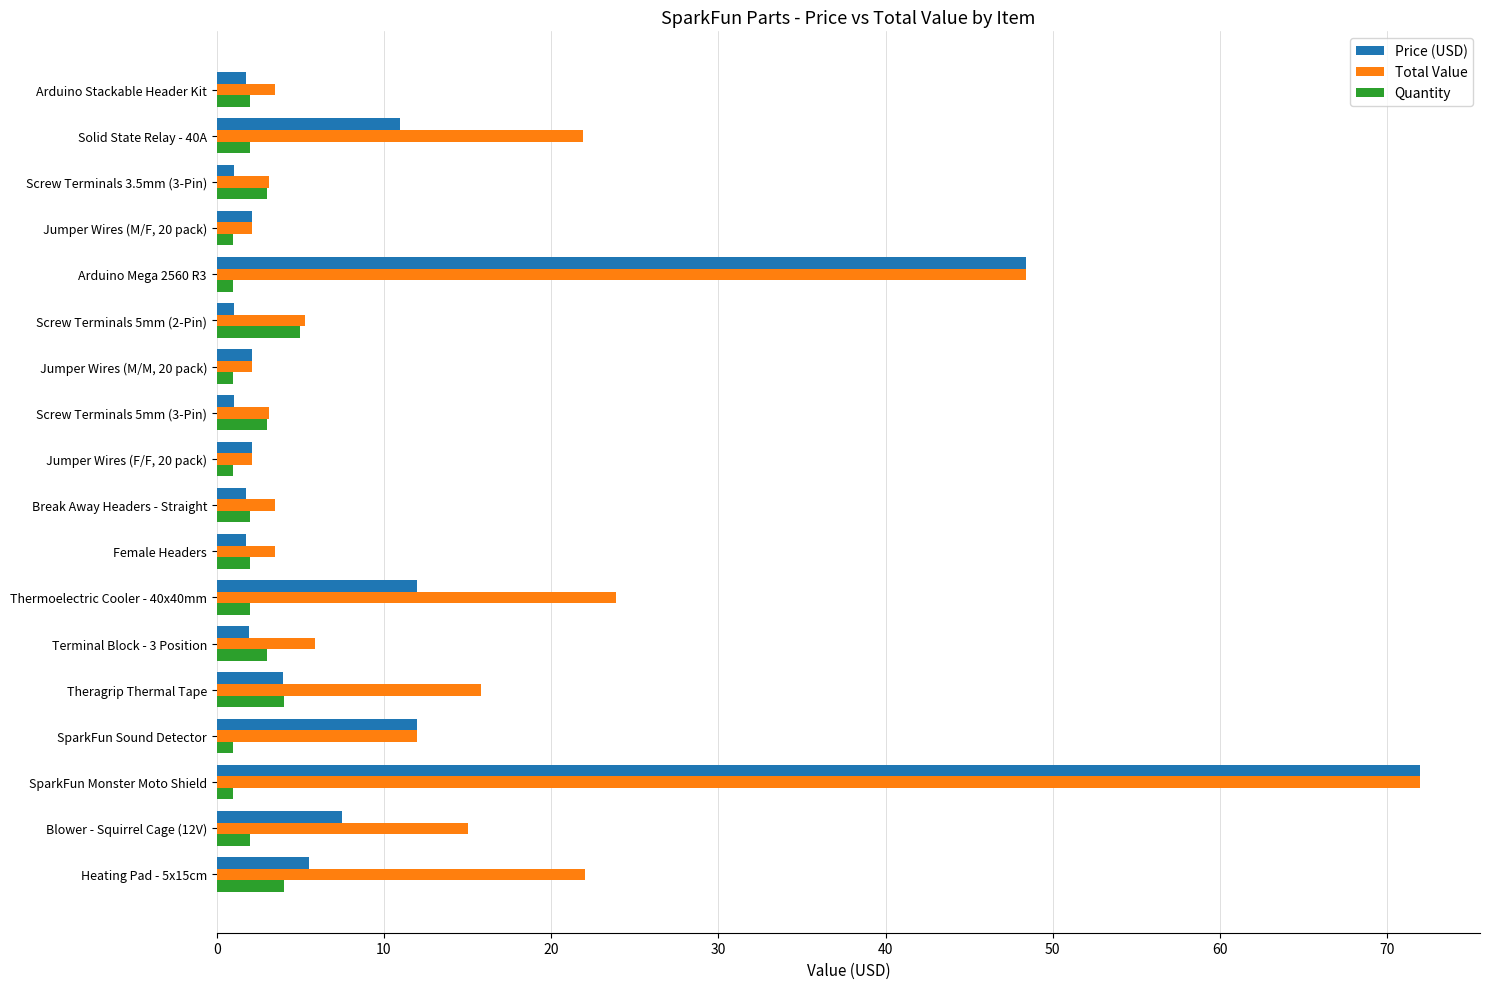

Which series has the largest total across all categories?

Total Value